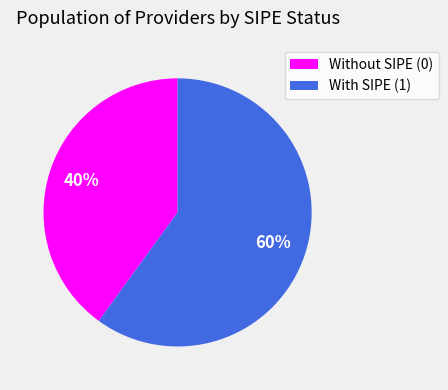

What is the ratio of the value at Without SIPE (0) to the value at With SIPE (1)?

0.7